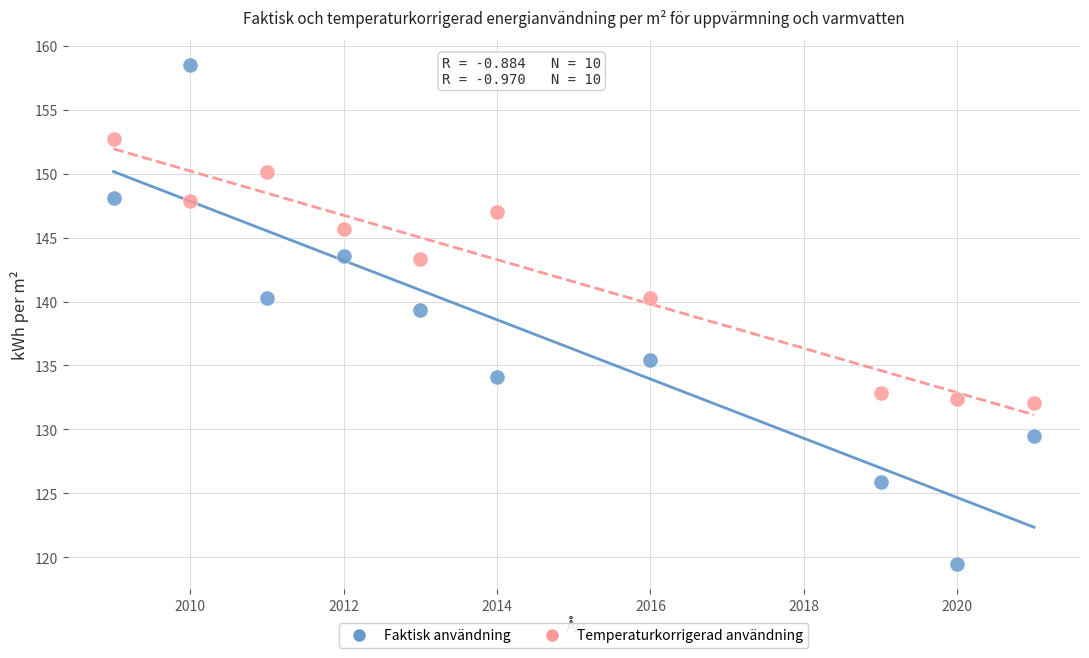

Across all data points, what is the range of Y values (max minus min)?

39.1